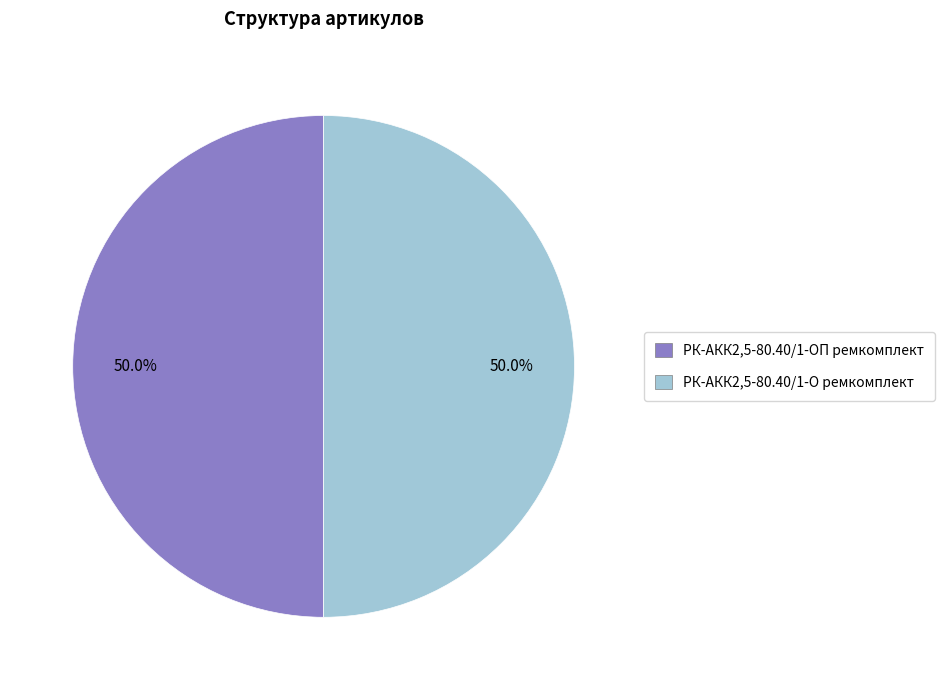

What is the ratio of the value at РК-АКК2,5-80.40/1-О ремкомплект to the value at РК-АКК2,5-80.40/1-ОП ремкомплект?

1.0